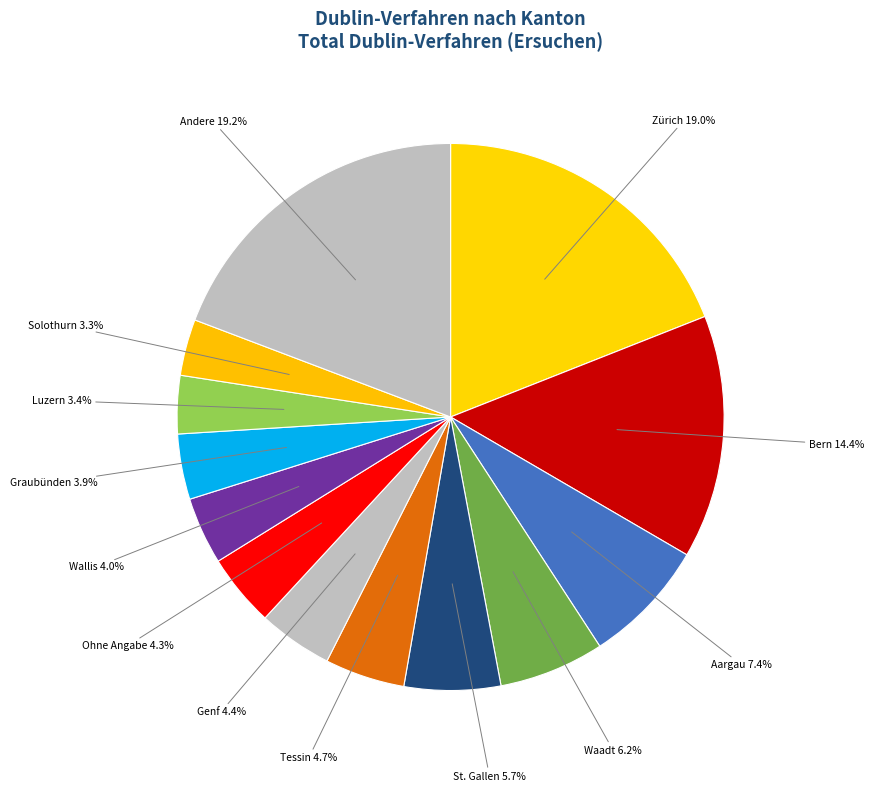

How many segments does this pie chart have?

13